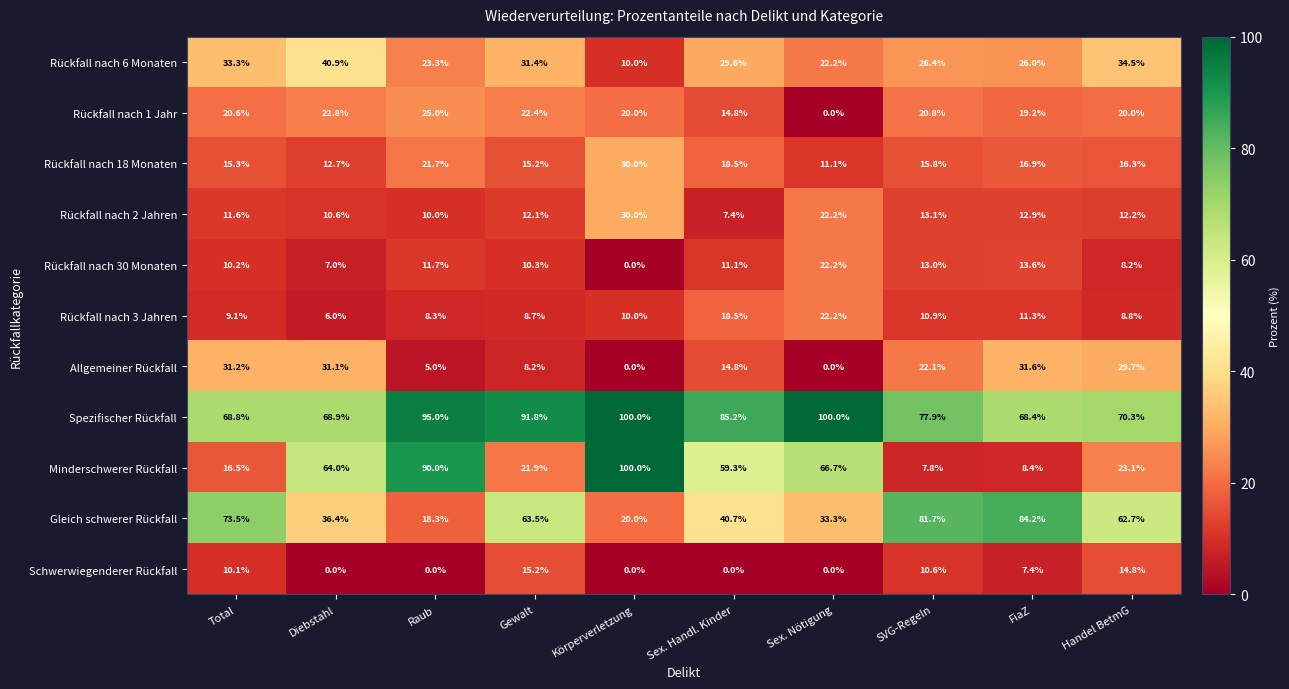

Which series has the largest total across all categories?

Spezifischer Rückfall